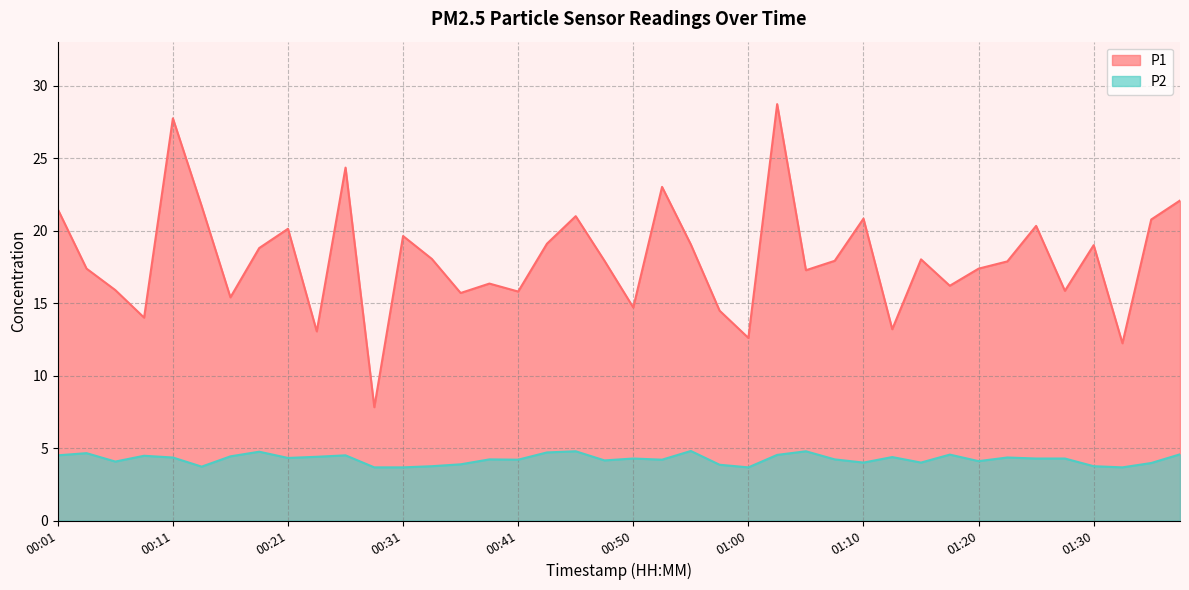

Which series changed the most between 00:21 and 00:58?

P1